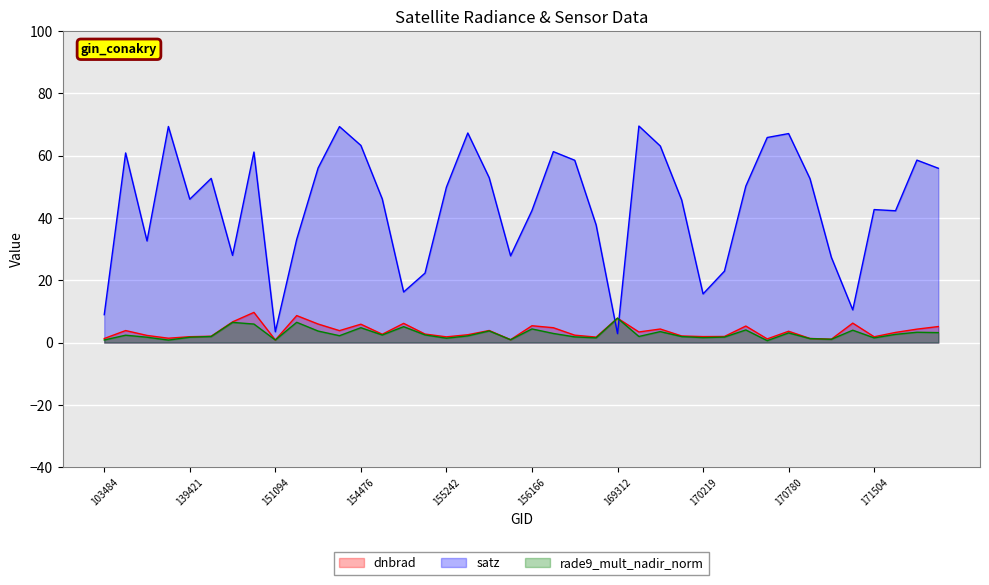

At which label does satz reach its peak?

169852